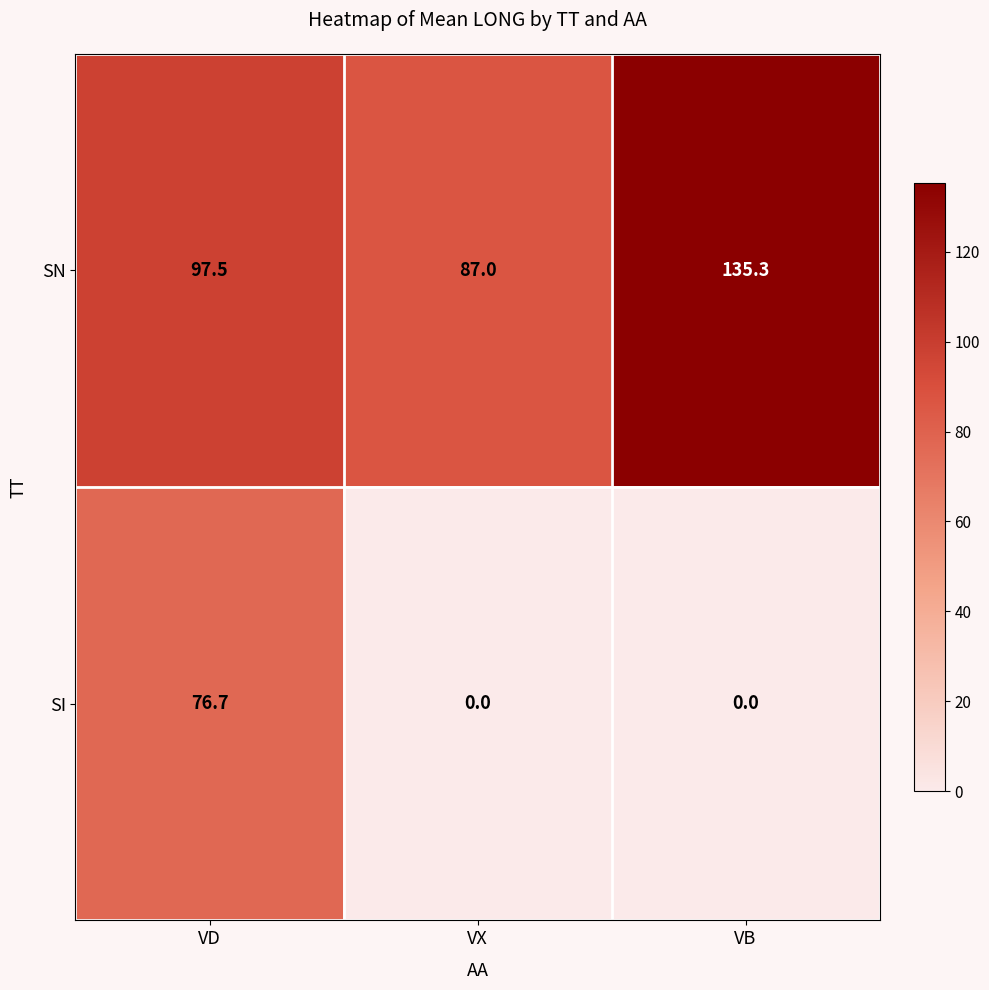

What is the maximum value for SI?

76.7